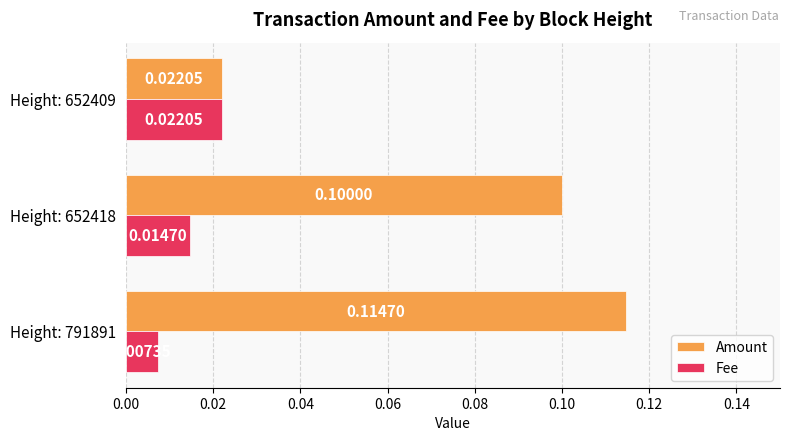

Which series has the largest range (max minus min)?

Amount